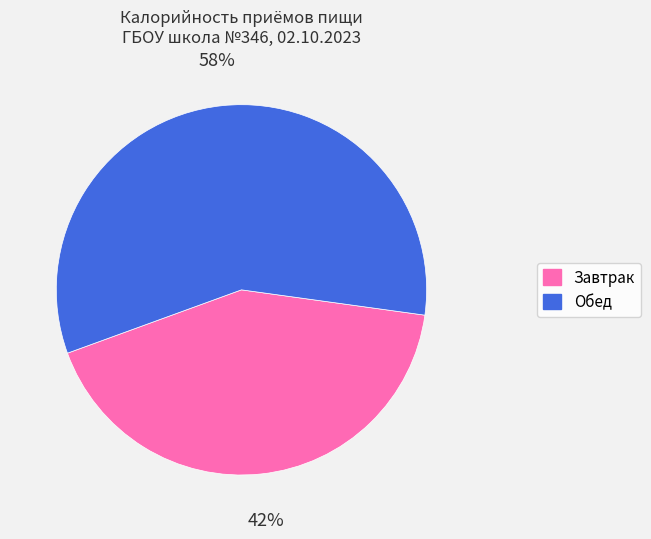

To the nearest percent, what percentage of the pie is Завтрак?

42%